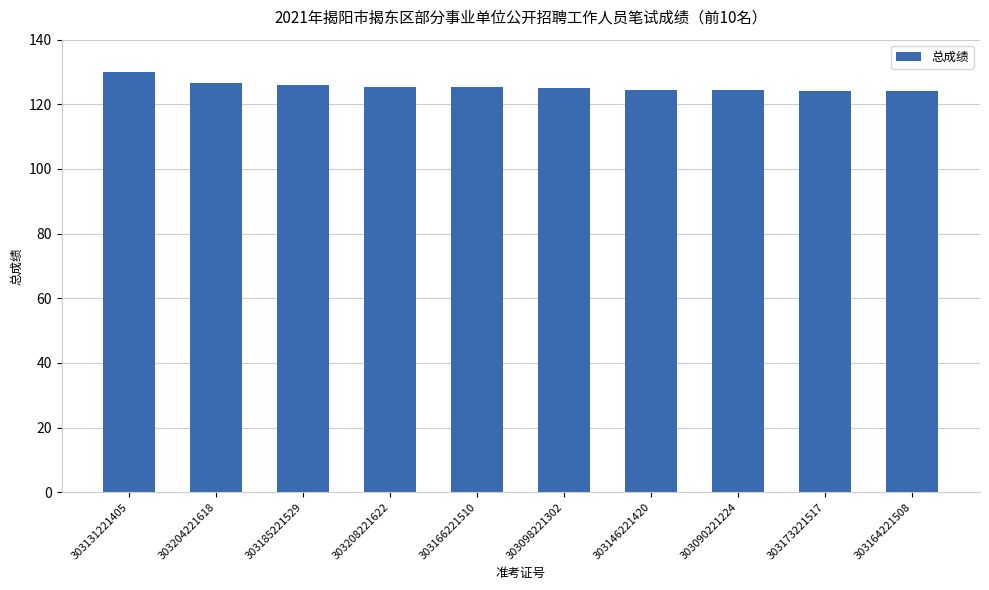

Where does the data first go above 125?

303131221405